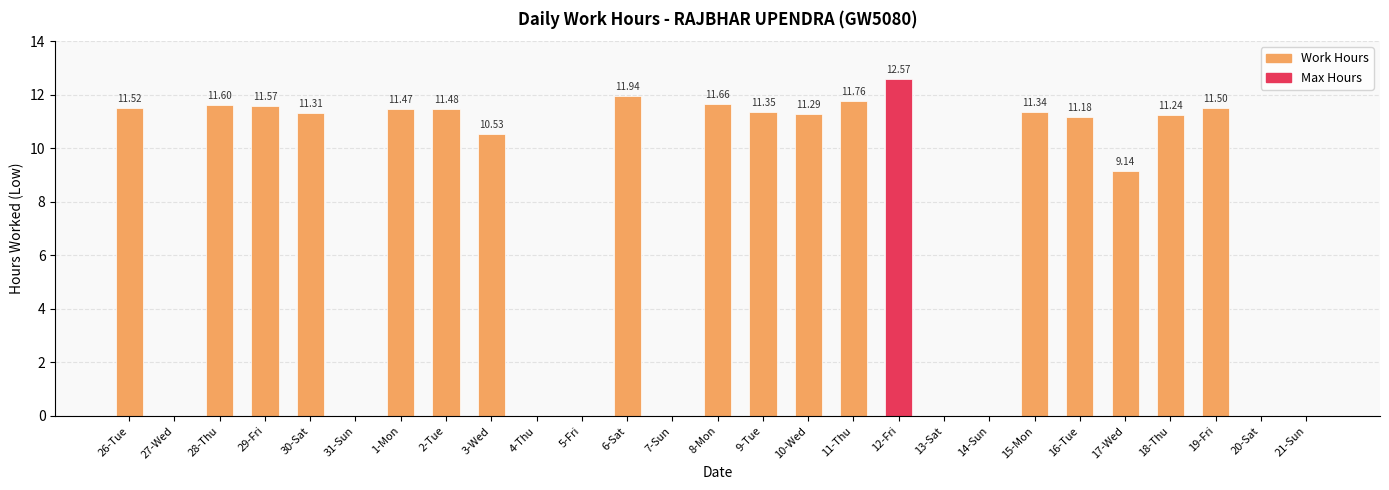

What is the sum of the values at 2-Tue and 29-Fri?

23.1